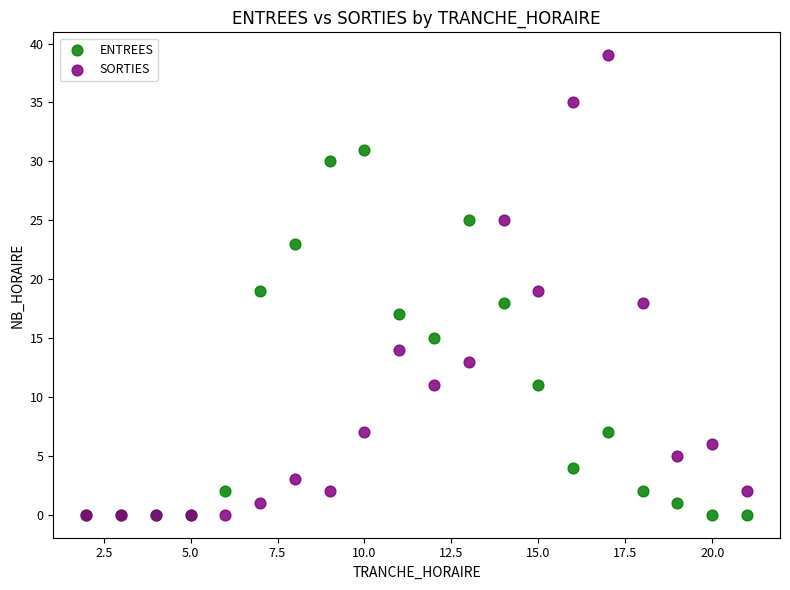

What are all the series names shown in the legend?

ENTREES, SORTIES